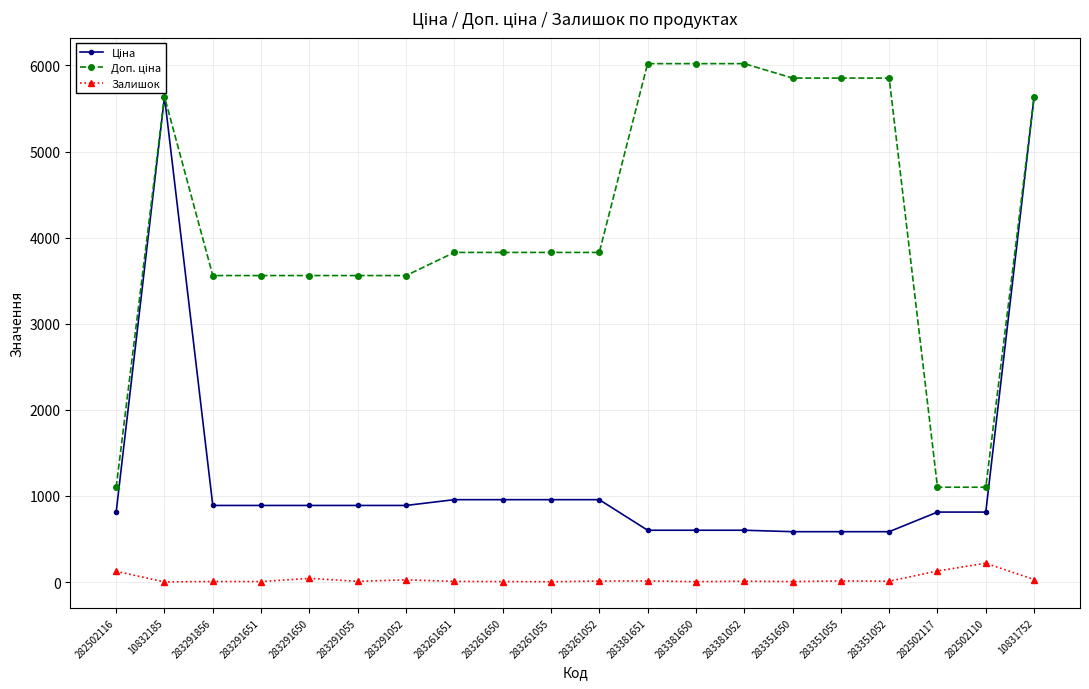

How many data points in Ціна are less than 889?

9